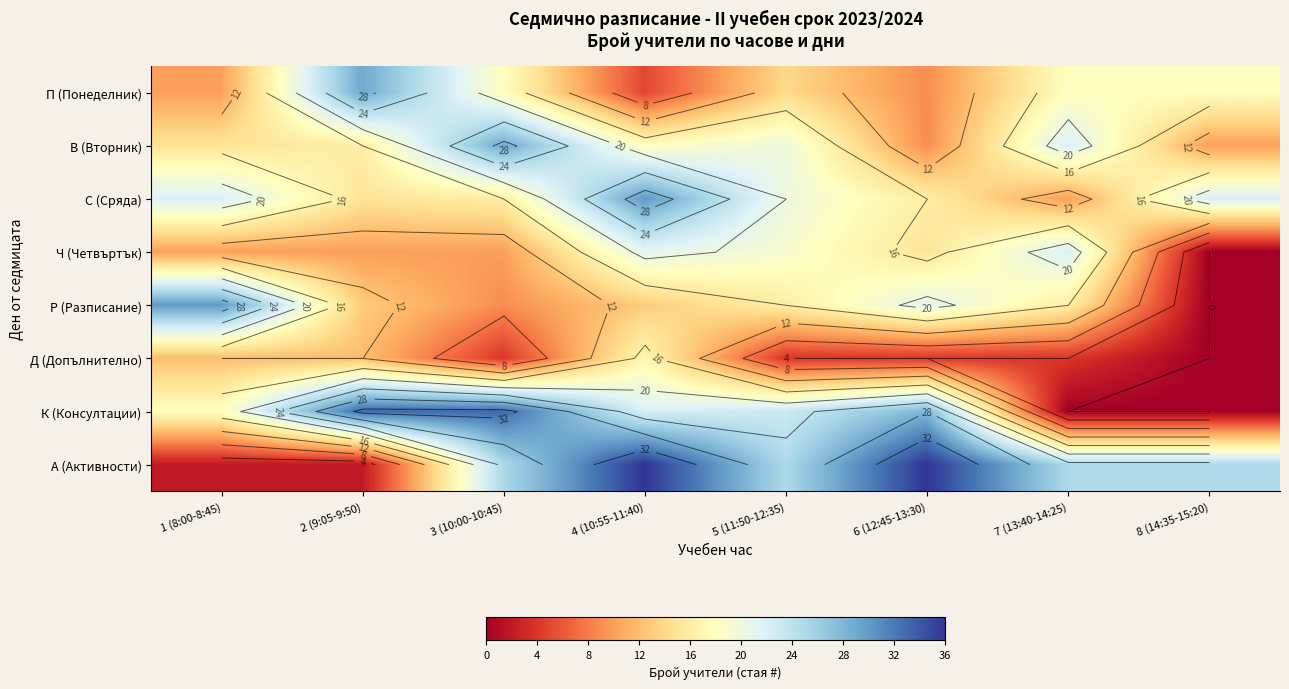

At how many categories does at least one series exceed 2?

8